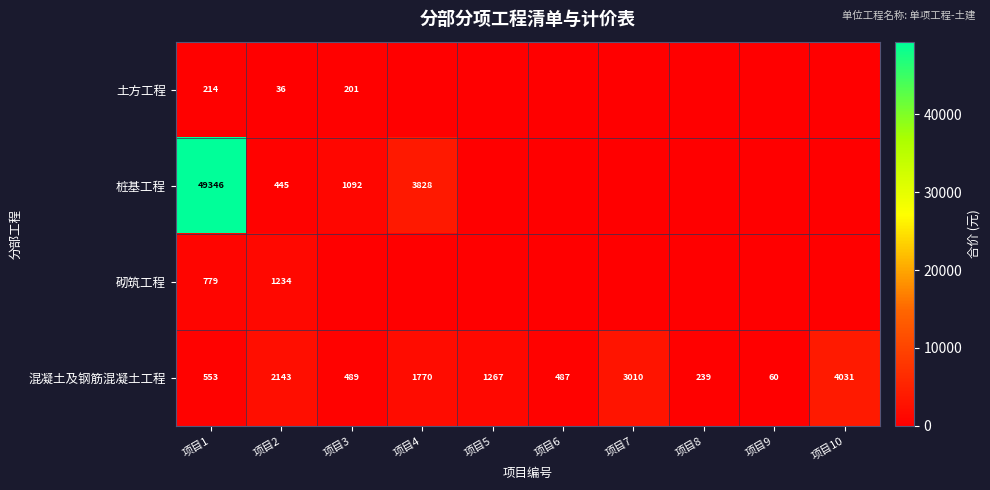

The value of 桩基工程 at 项目2 is 445. True or false?

True